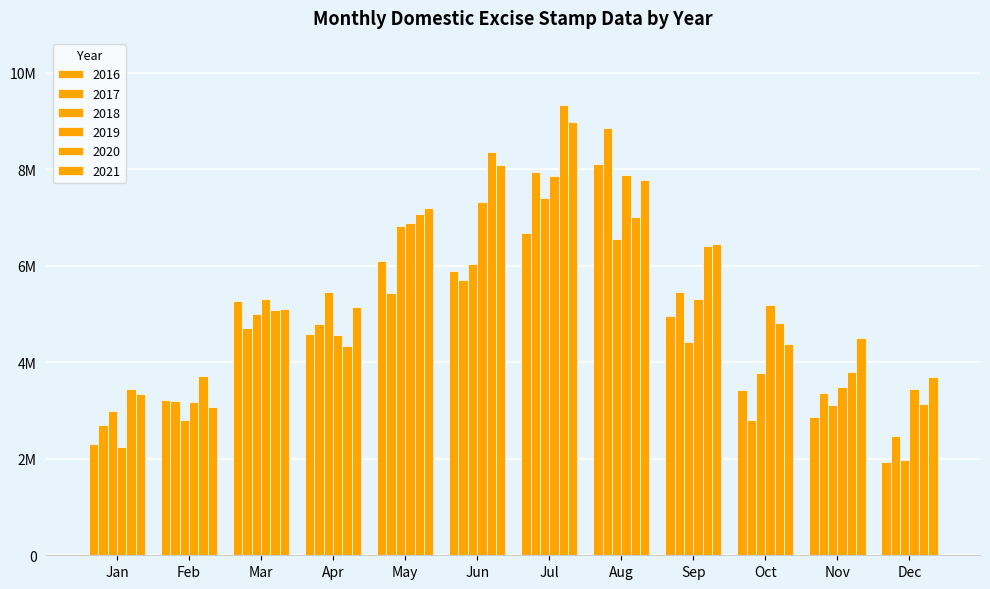

Are the bars grouped side by side (vs. stacked)?

Yes